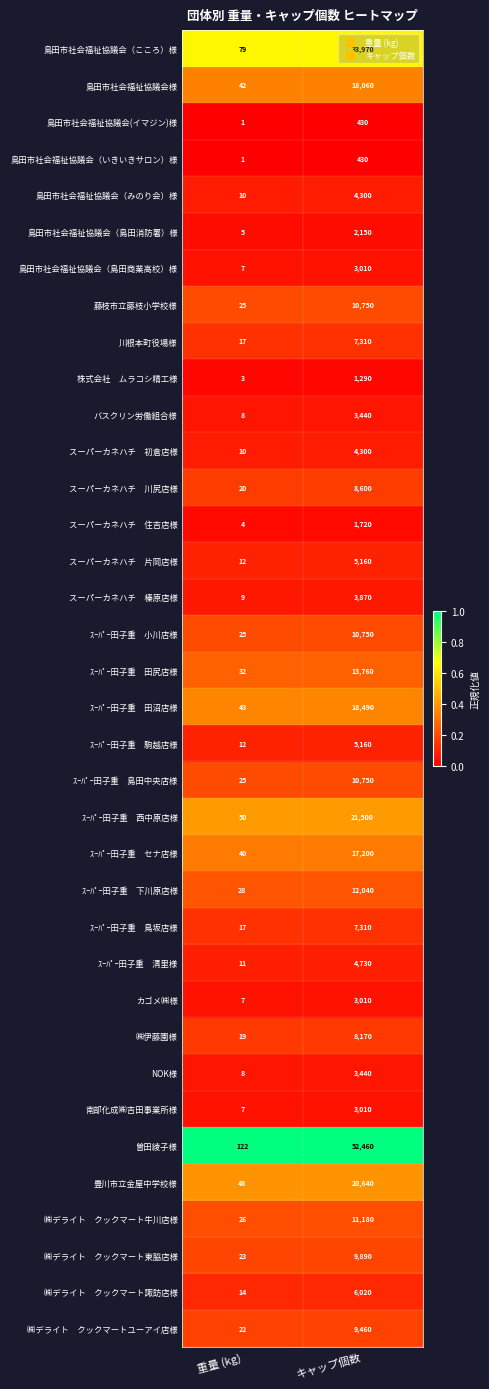

Where is 島田市社会福祉協議会（みのり会）様 nearest to the value 2155?

重量 (kg)